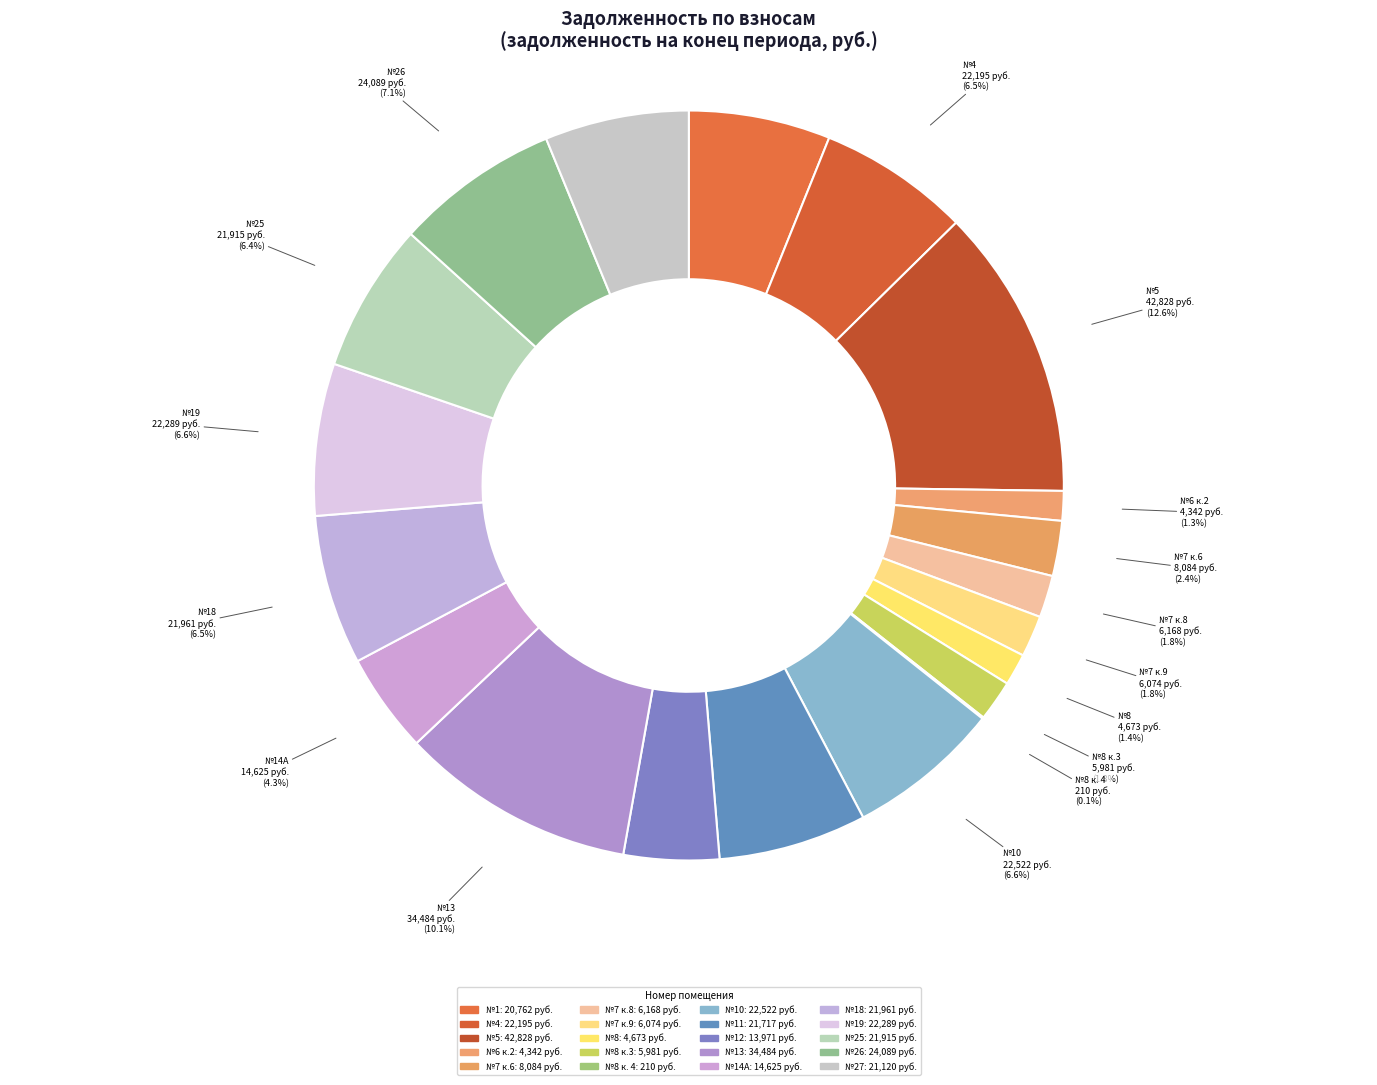

Does any single category account for the majority?

No